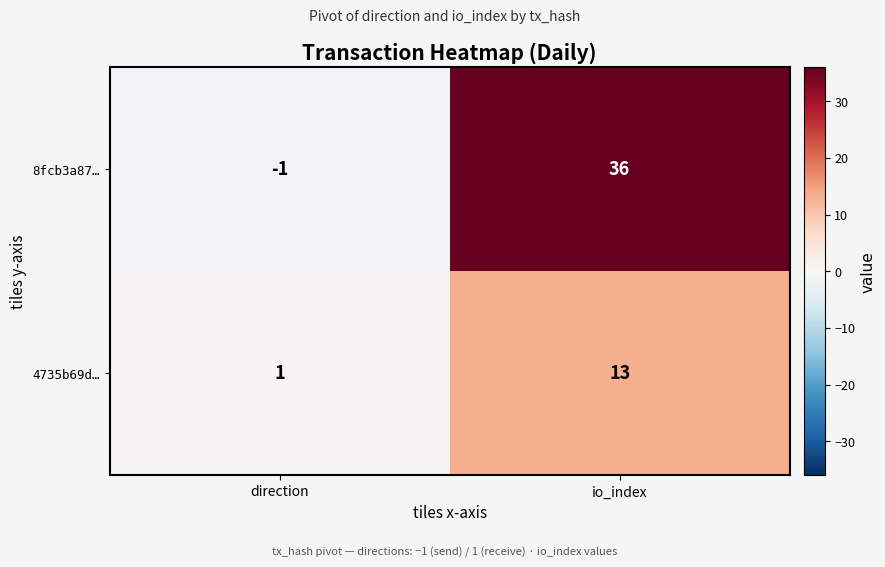

At which category is the sum across all series the highest?

io_index